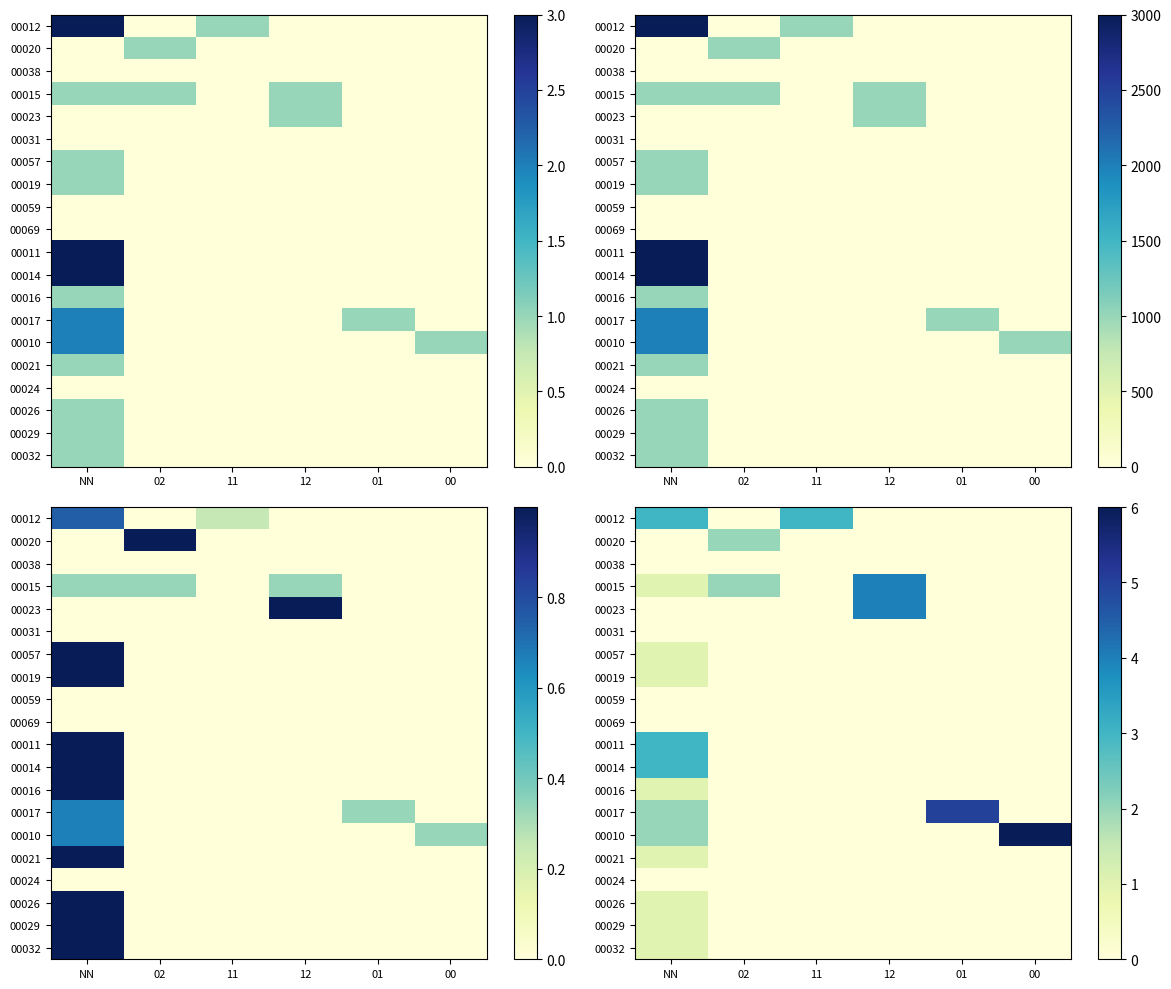

Count the number of categories in the chart.

6